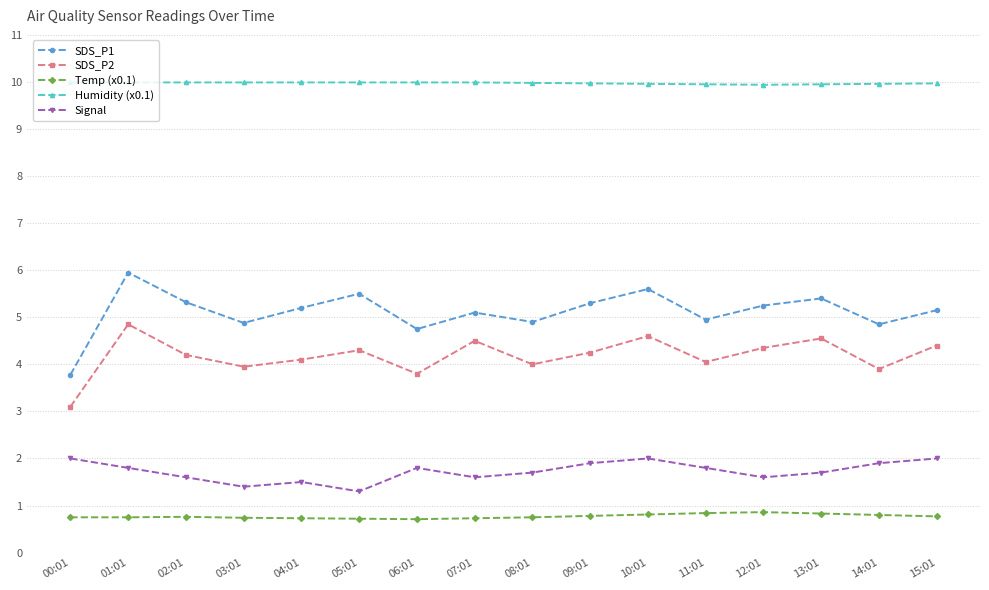

True or false: SDS_P2 has more than 2 interior local peaks.

True